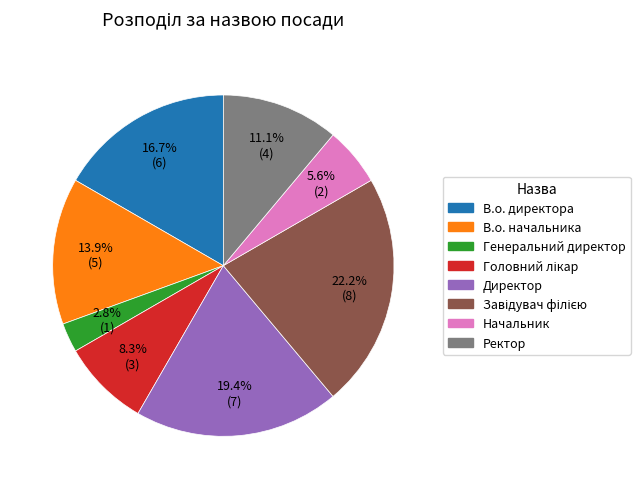

Does Генеральний директор represent more than half of the total?

No